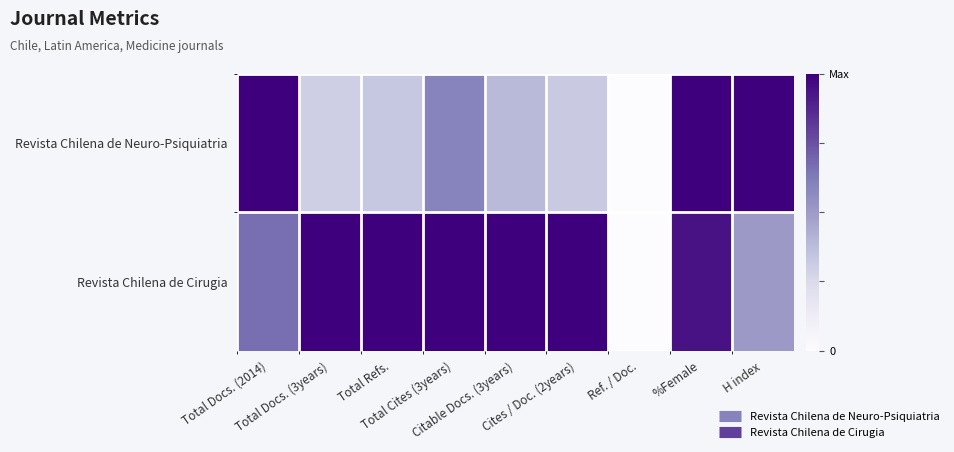

At which category does the chart reach its minimum across all series?

Ref. / Doc.